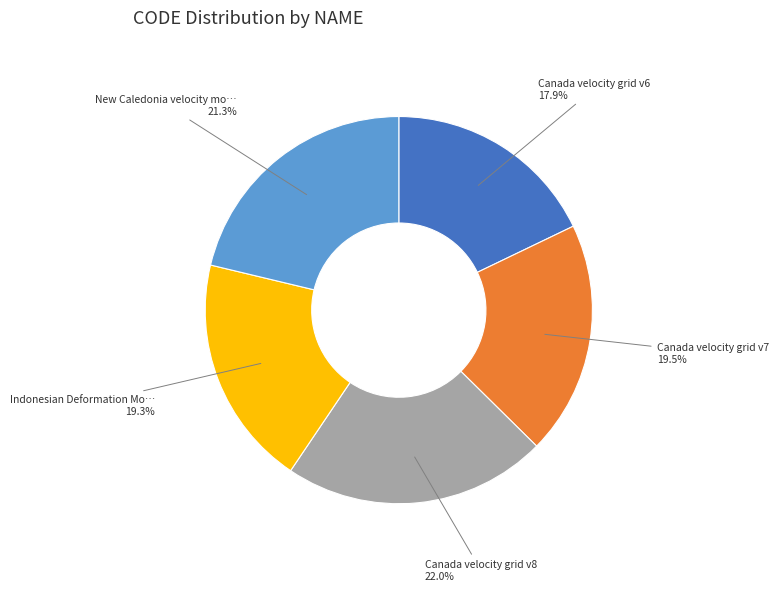

Does any single category account for the majority?

No